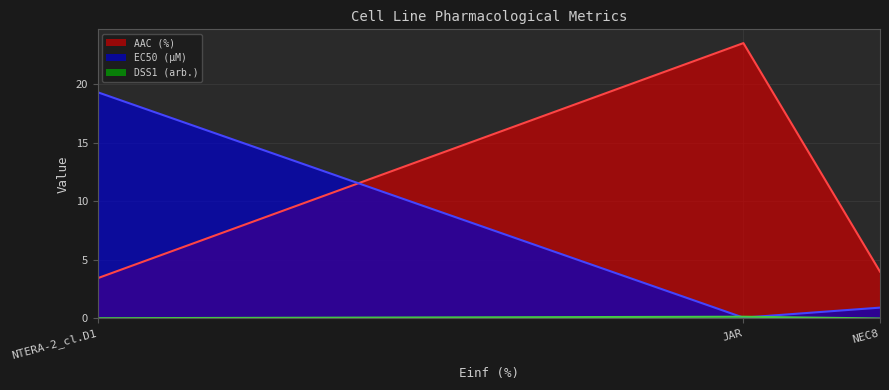

What is the label of the 1st point from the left?

NTERA-2_cl.D1